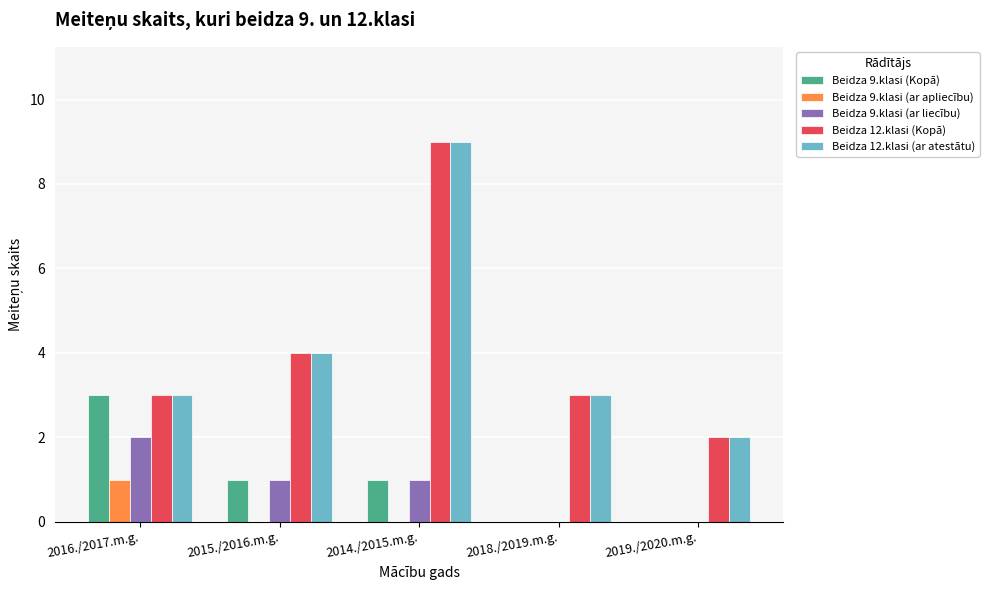

What is the average value of the Beidza 12.klasi (ar atestātu) series?

4